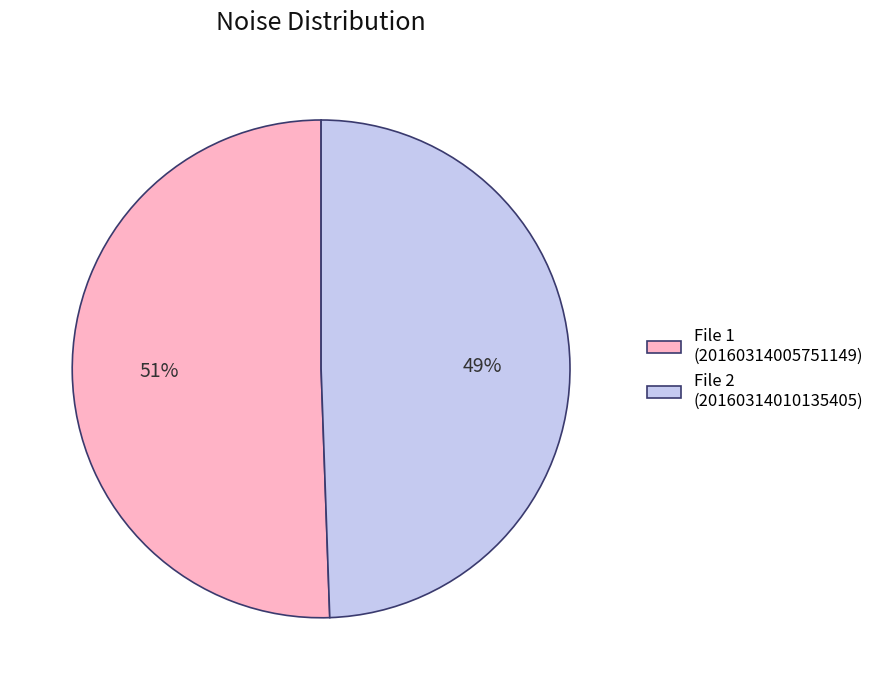

To the nearest percent, what is the combined percentage of File 1 (20160314005751149) and File 2 (20160314010135405)?

100%